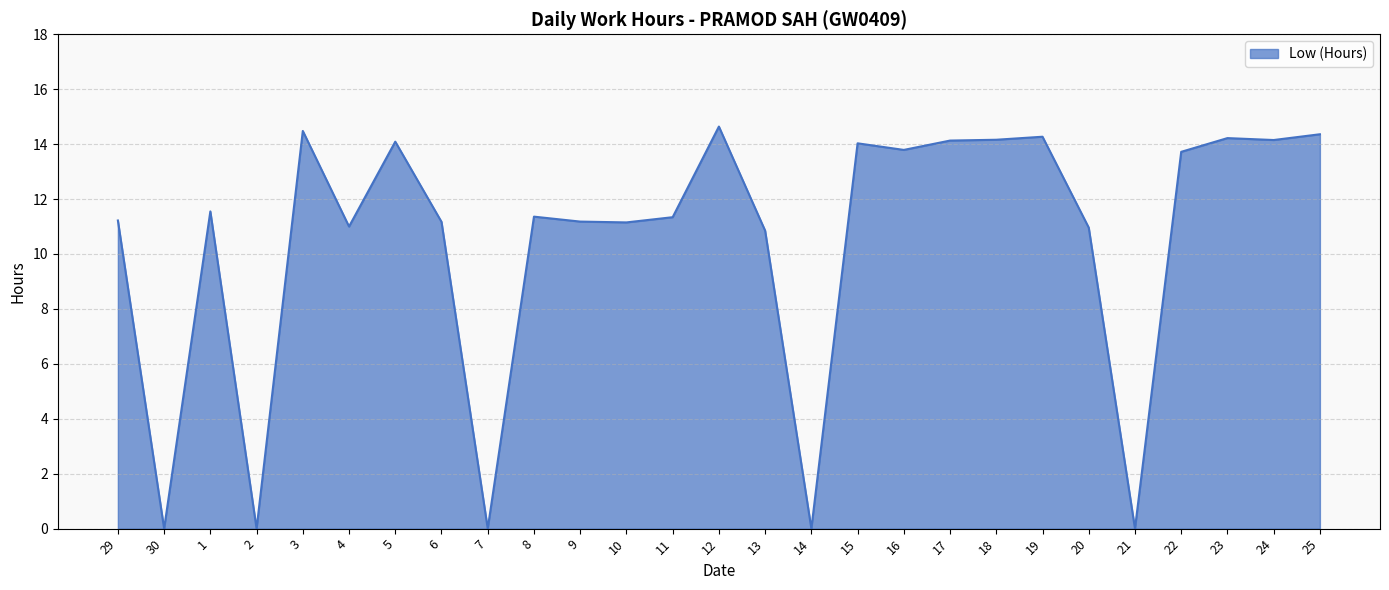

What is the difference between the values at 18 and 7?

14.2